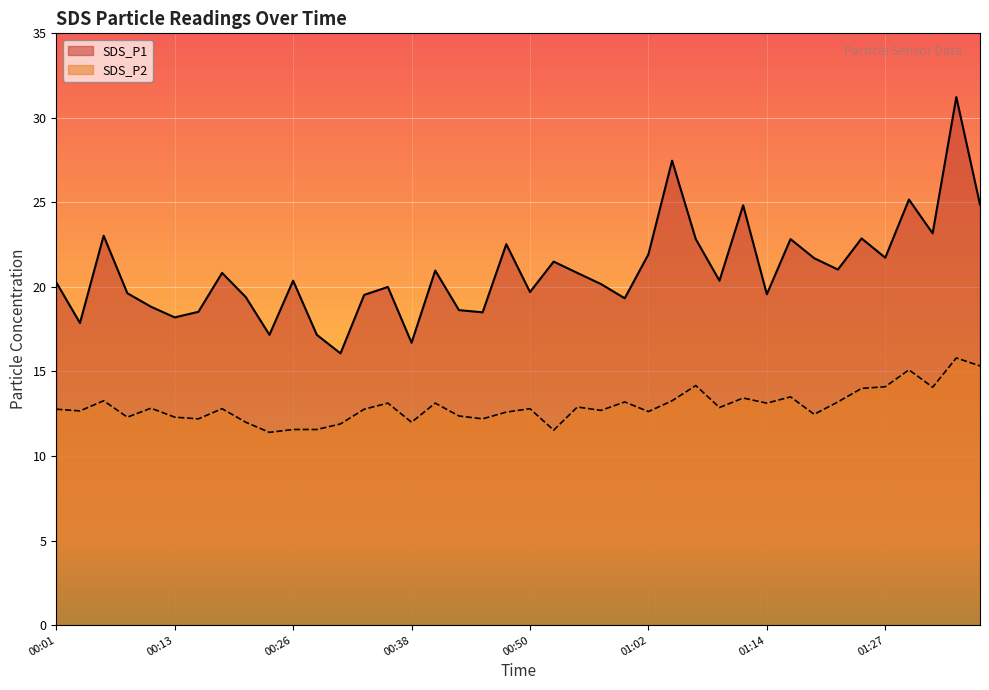

Where is SDS_P2 nearest to the value 13?

00:55